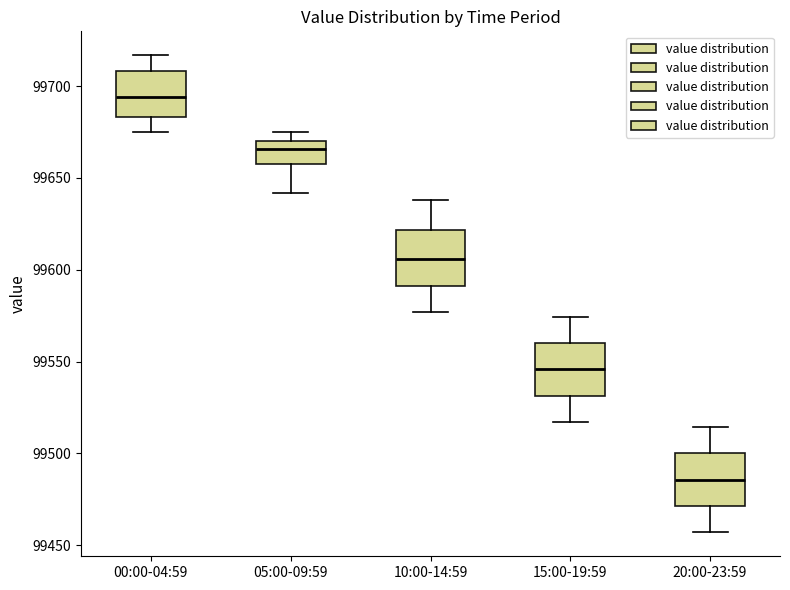

Which box has the highest median line?

00:00-04:59